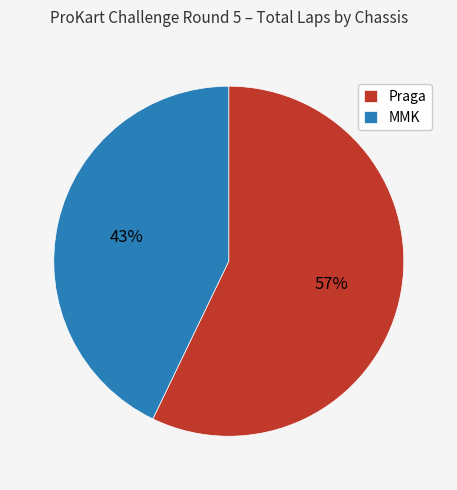

How many segments does this pie chart have?

2